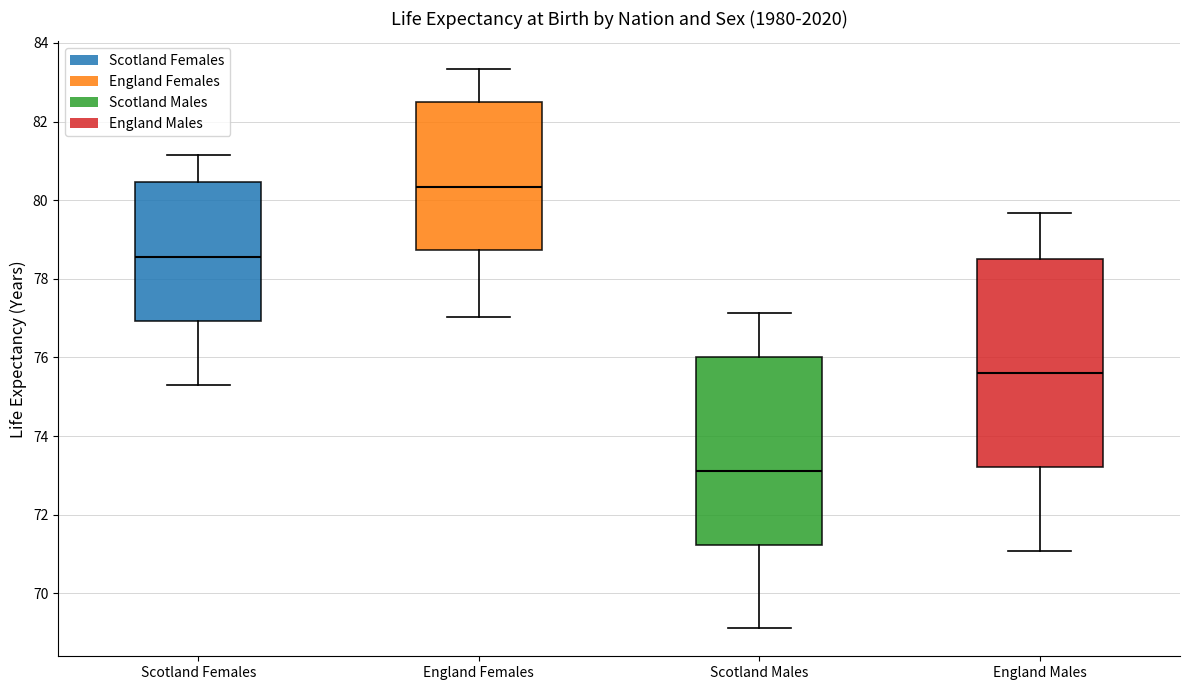

Reading left to right, read every box against the y-axis: the position of its median line, the range the box covers, and the ends of its whiskers. The values are not printed on the chart, so give them approximately, as read against the axis.

Scotland Females: median 78.6, box 77.0 to 80.4, whiskers 75.4 to 81.2
England Females: median 80.4, box 78.8 to 82.6, whiskers 77.0 to 83.4
Scotland Males: median 73.0, box 71.2 to 76.0, whiskers 69.2 to 77.2
England Males: median 75.6, box 73.2 to 78.6, whiskers 71.0 to 79.6